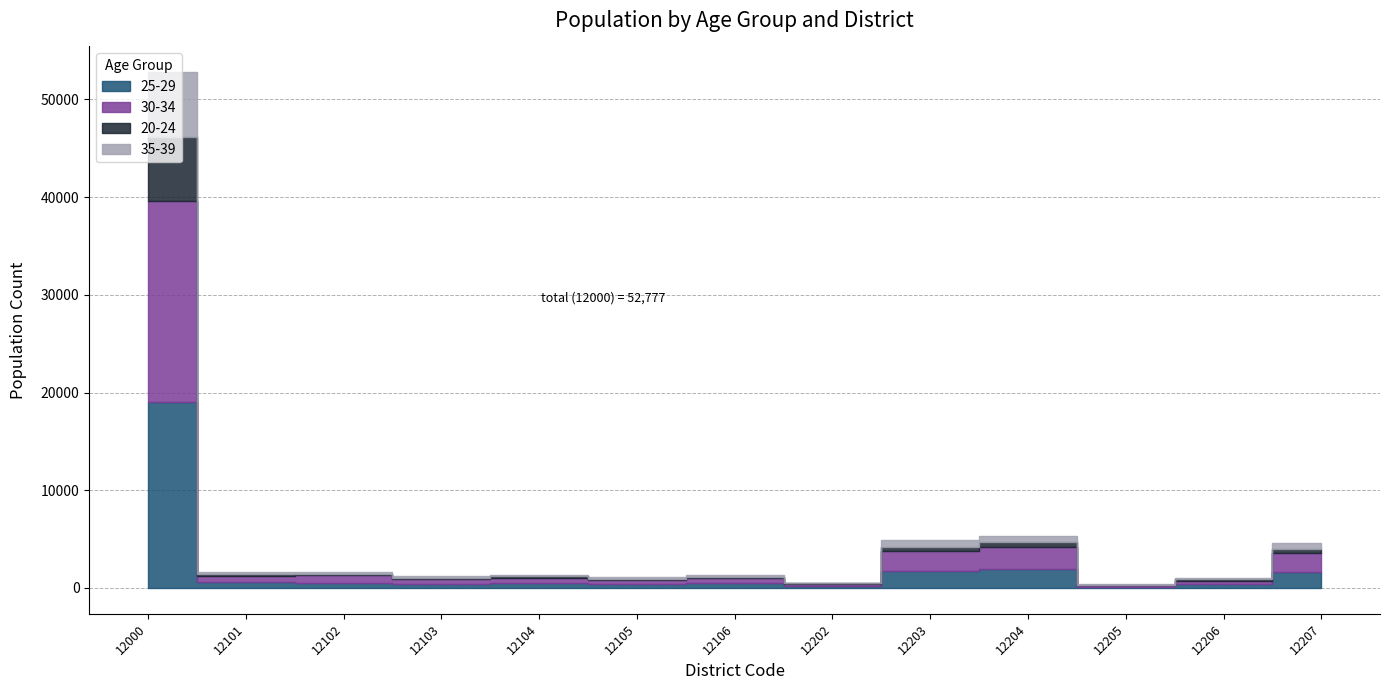

What is the maximum value shown in the chart?

20561